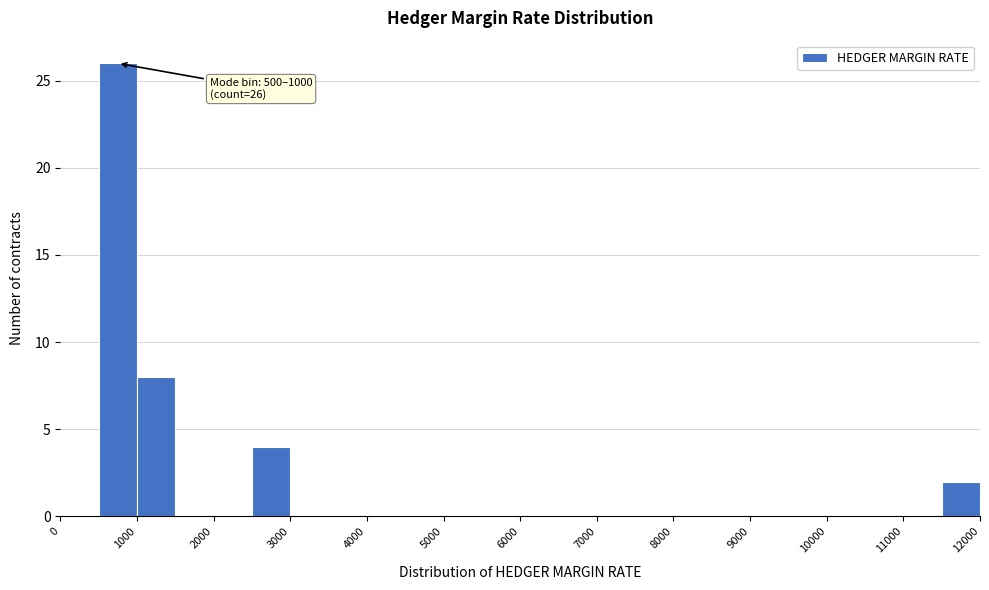

Which range on the x-axis has the tallest bar?

500 to 1000